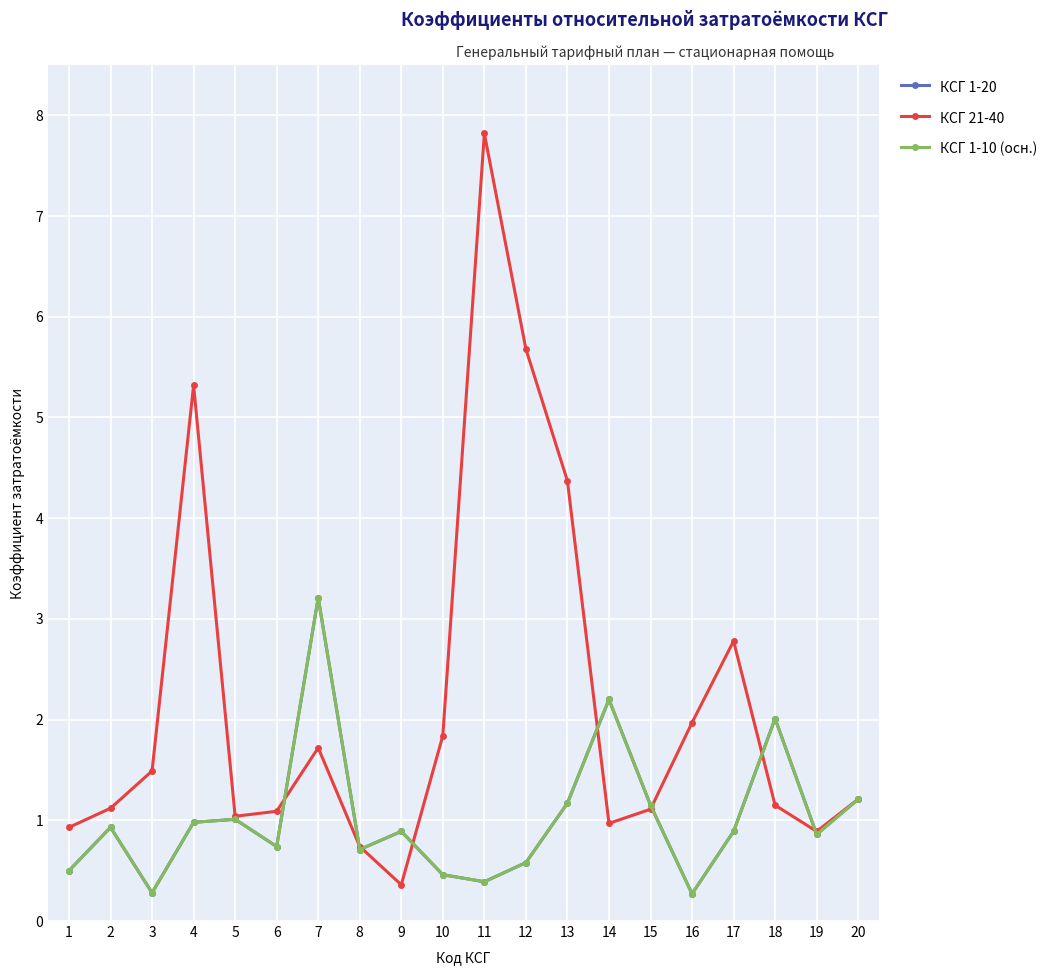

What is the value of the КСГ 1-10 (осн.) point at the 11th from the left?

0.4